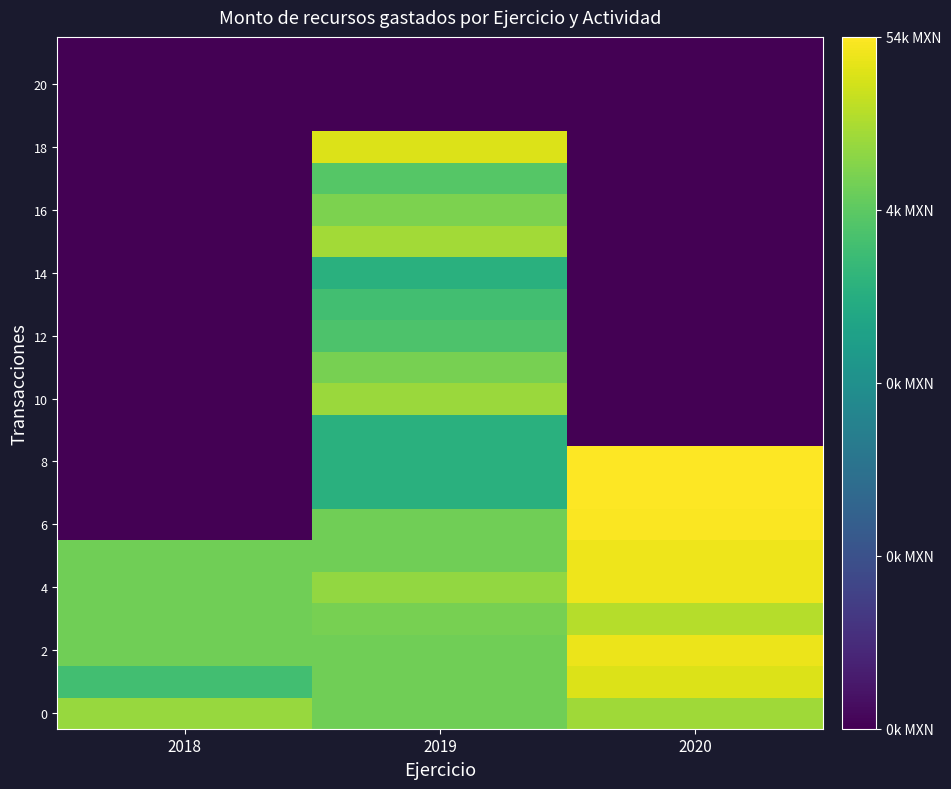

What is the spread (max minus min) of values at 2018?

9.2